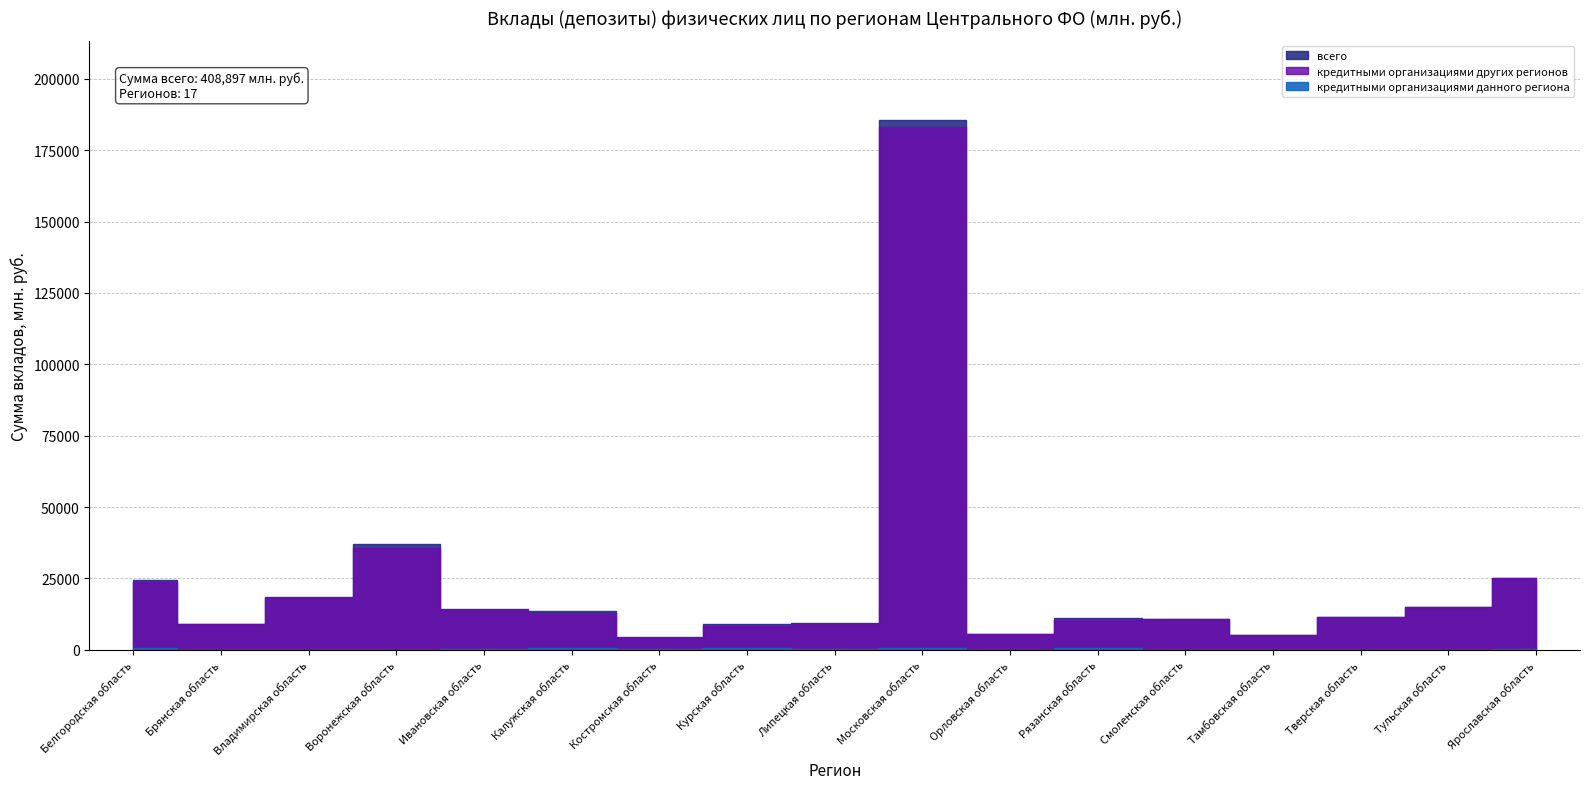

What position from the right is Рязанская область?

6